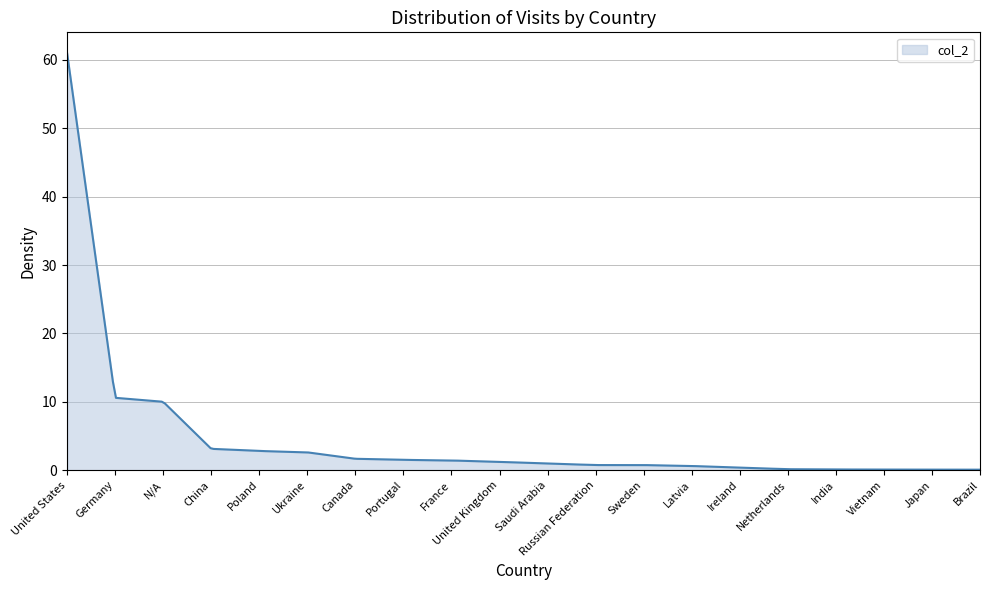

What is the greatest value displayed?

61.0